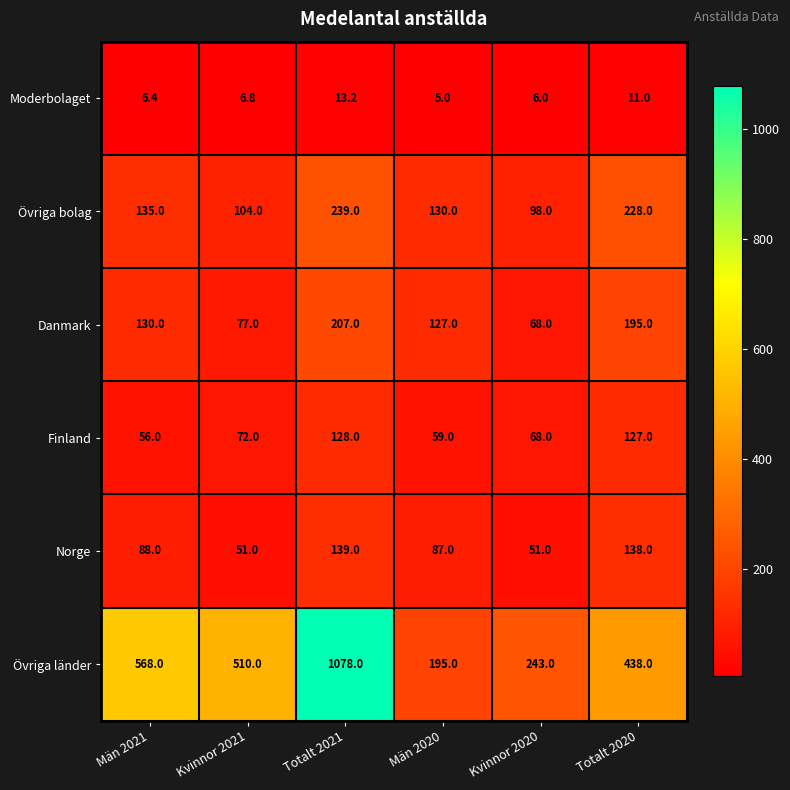

List the series in order of their peak value, highest first.

Övriga länder, Övriga bolag, Danmark, Norge, Finland, Moderbolaget